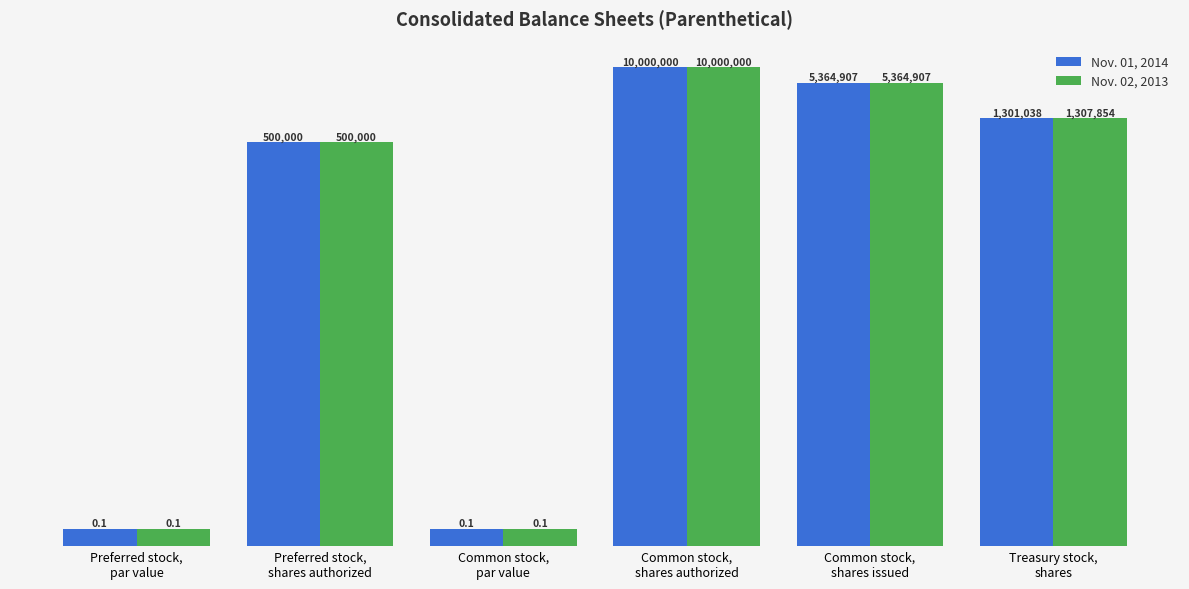

Reading right to left, list all the values displayed in this chart.

Nov. 01, 2014: Treasury stock,
shares=1301038.0	Common stock,
shares issued=5364907.0	Common stock,
shares authorized=10000000.0	Common stock,
par value=0.1	Preferred stock,
shares authorized=500000.0	Preferred stock,
par value=0.1
Nov. 02, 2013: Treasury stock,
shares=1307854.0	Common stock,
shares issued=5364907.0	Common stock,
shares authorized=10000000.0	Common stock,
par value=0.1	Preferred stock,
shares authorized=500000.0	Preferred stock,
par value=0.1